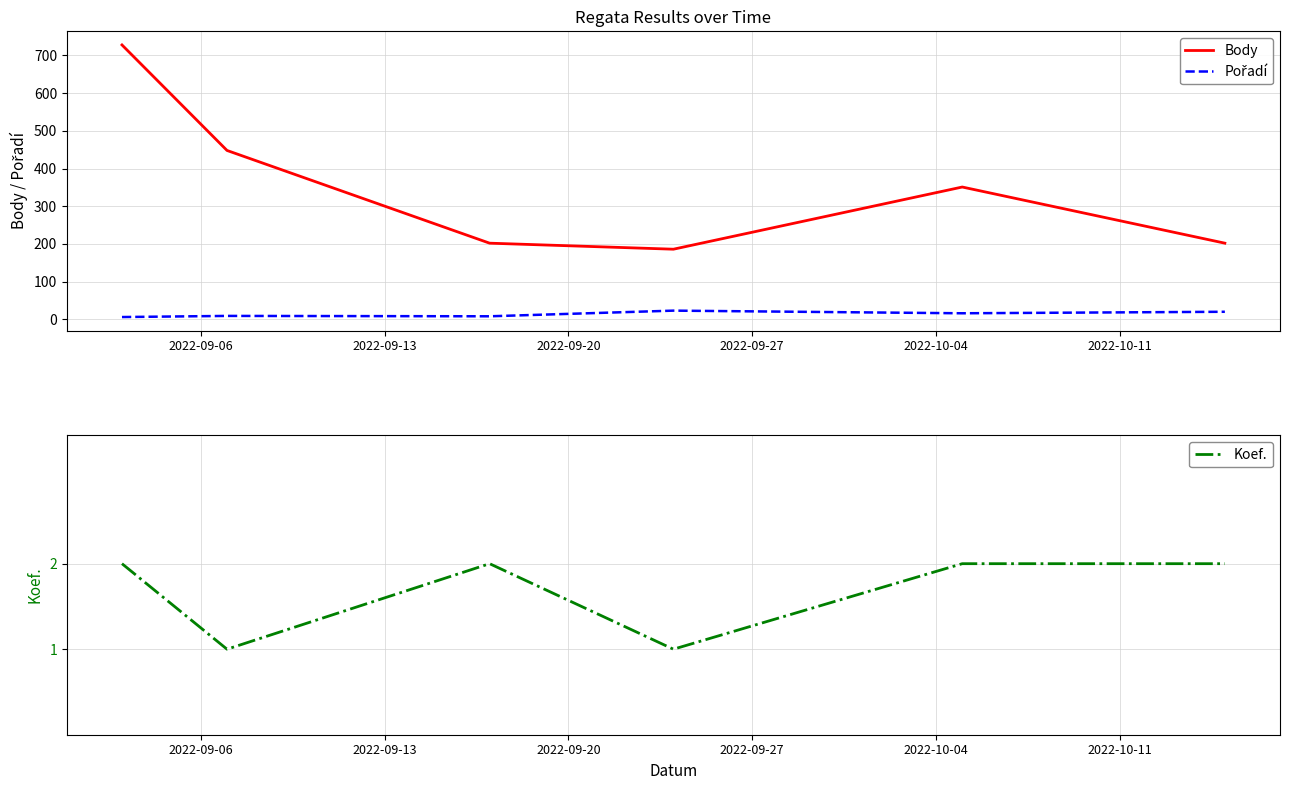

What is the highest value of the Body series?

728